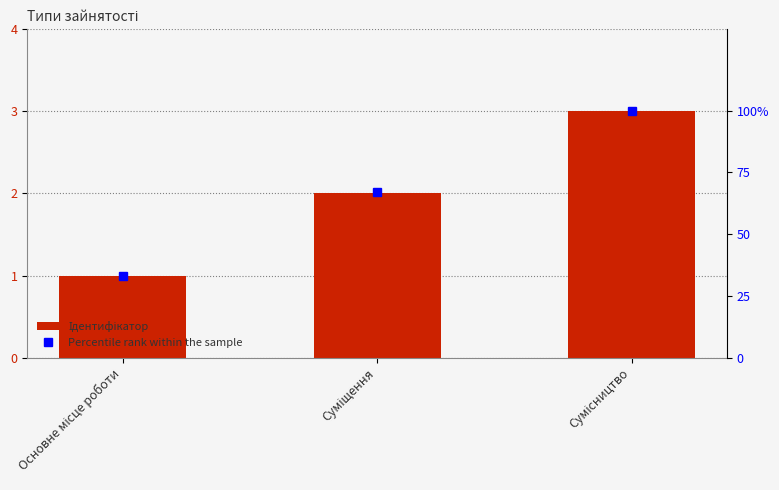

What is the total value across all series at Суміщення?

69